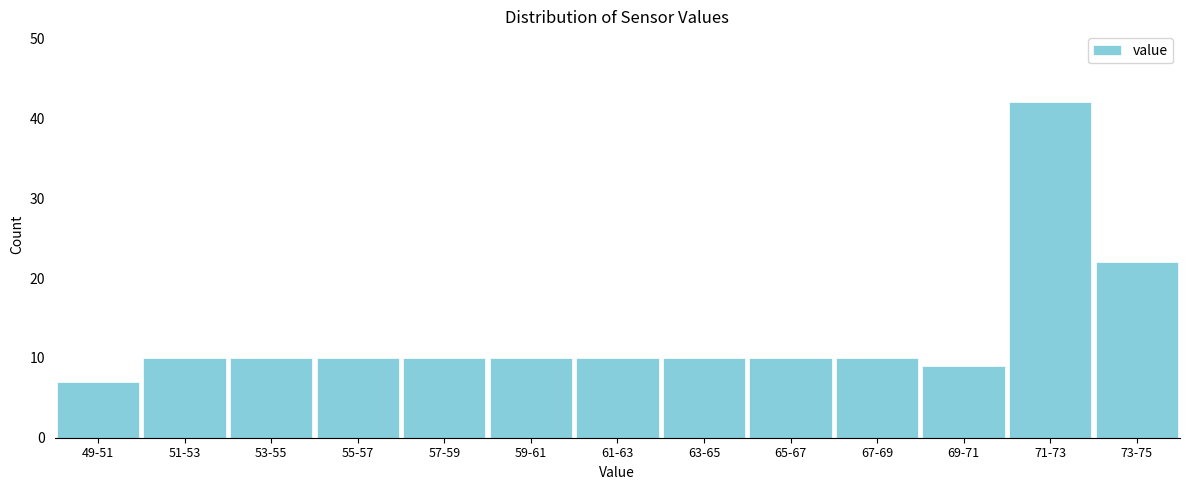

Reading right to left, extract all data points from this chart.

73-75=22	71-73=42	69-71=9	67-69=10	65-67=10	63-65=10	61-63=10	59-61=10	57-59=10	55-57=10	53-55=10	51-53=10	49-51=7